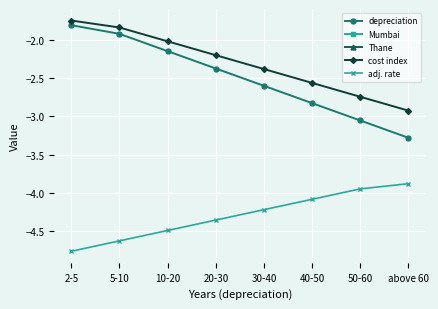

How many lines are shown in the chart?

5